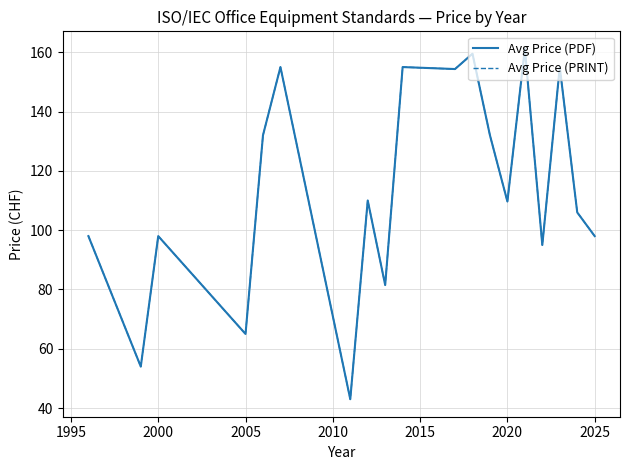

Does the chart have visible grid lines?

Yes